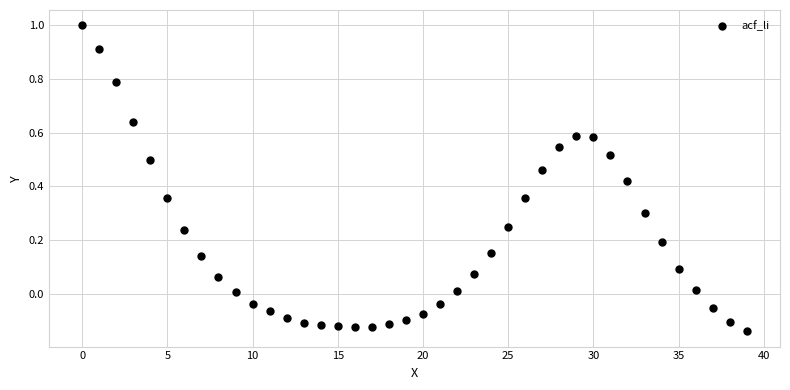

What is the range of Y values (max minus min)?

1.1